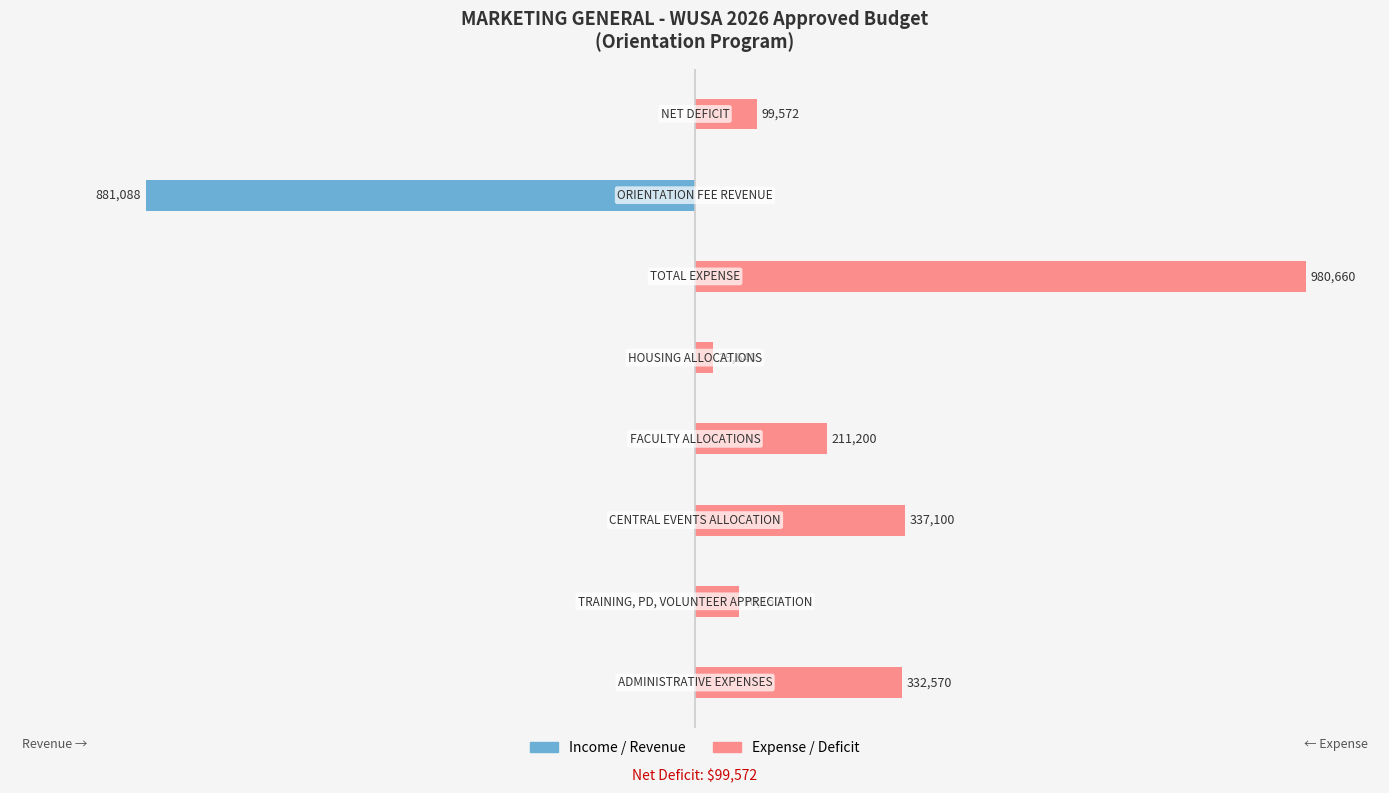

Reading left to right, extract all data points from this chart.

Income / Revenue: 0=0	1=0	2=0	3=0	4=0	5=0	6=-881088	7=0
Expense / Deficit: 0=332570	1=70150	2=337100	3=211200	4=29640	5=980660	6=0	7=99572